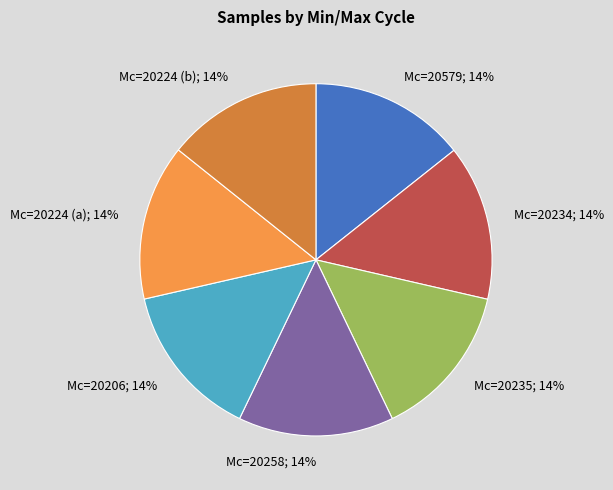

Count the number of slices in the pie.

7